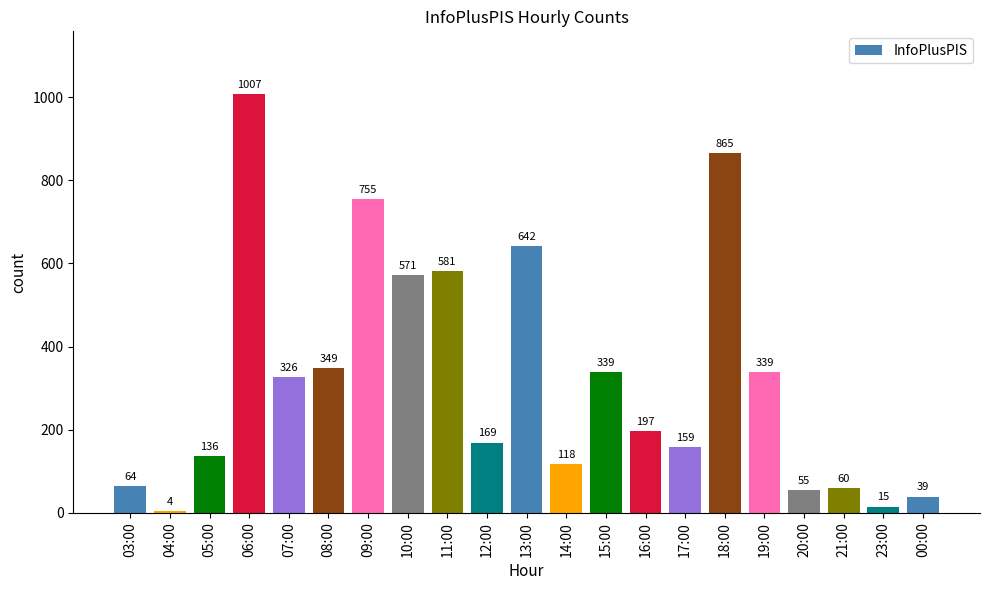

What is the sum of the values at 04:00 and 10:00?

575